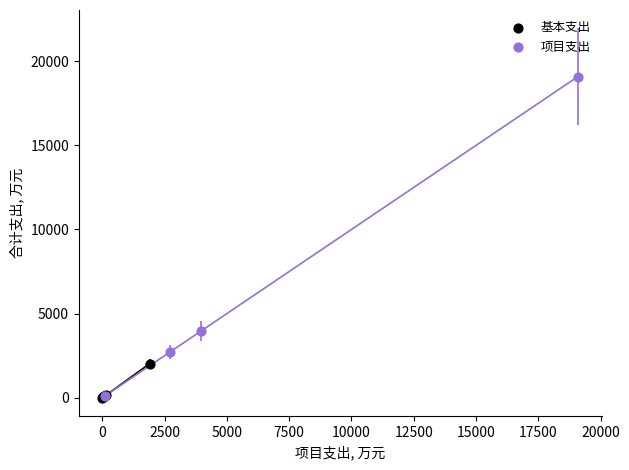

Which series has the largest Y range (max minus min)?

项目支出